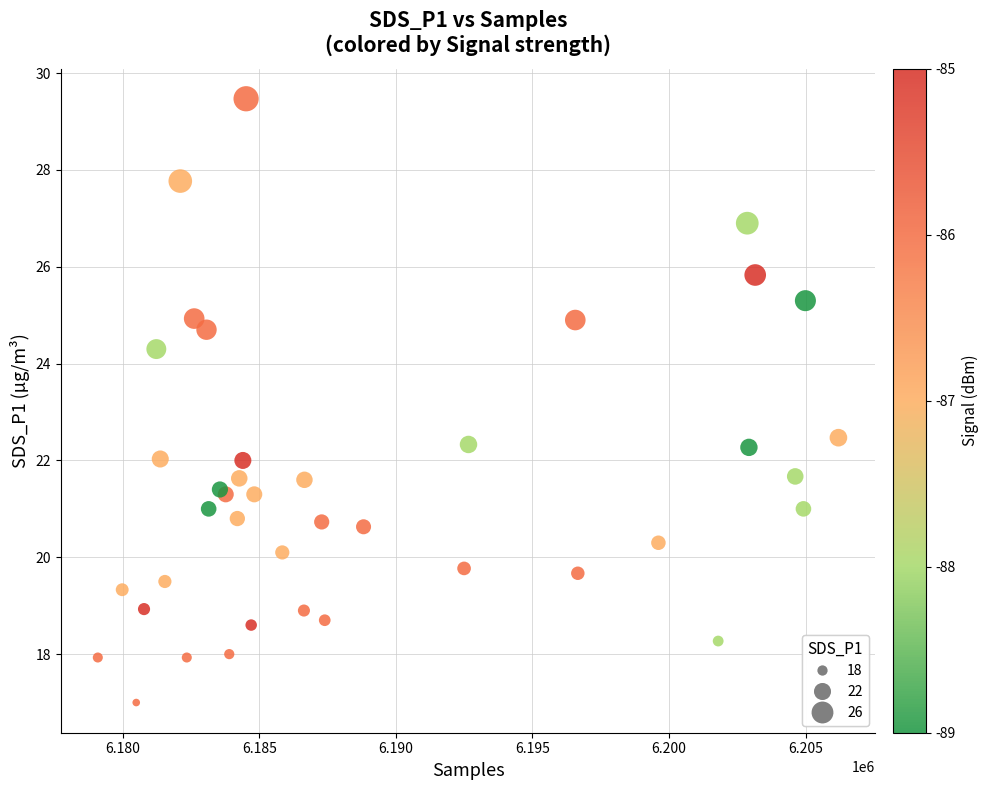

What Y value in the scatter plot is closest to 23?

22.5